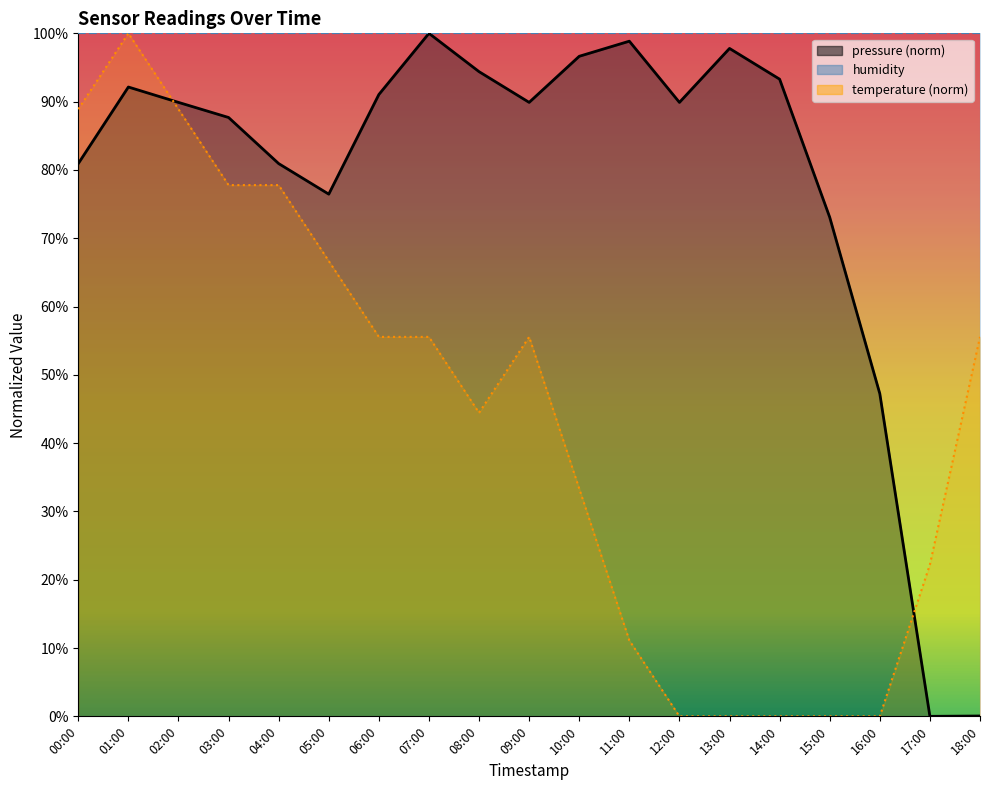

At how many categories does at least one series exceed 18?

19